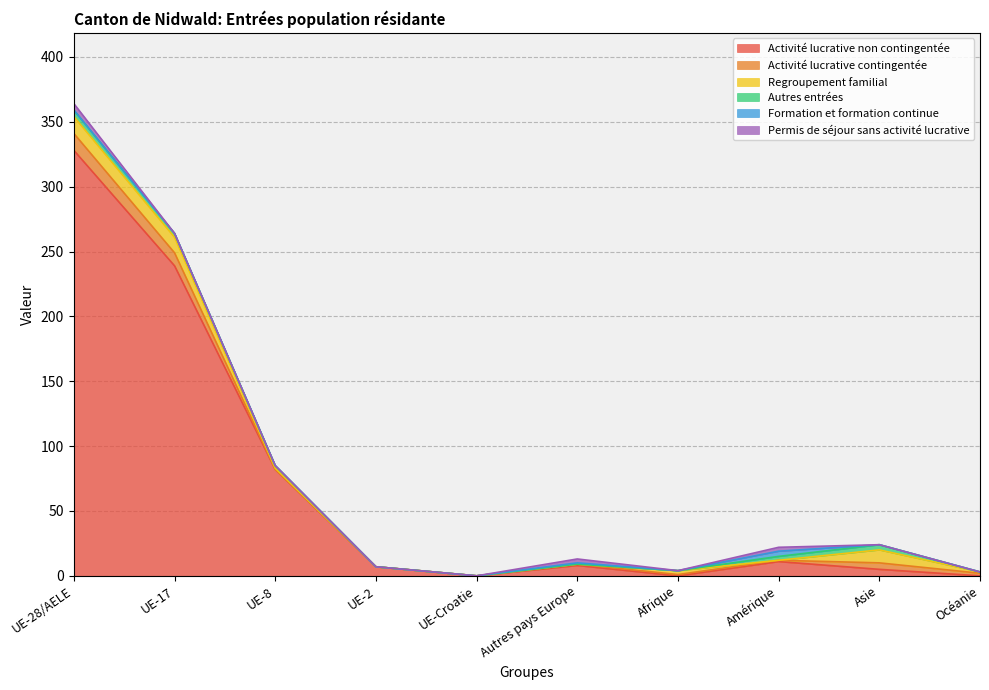

True or false: Formation et formation continue and Permis de séjour sans activité lucrative cross at least once.

False